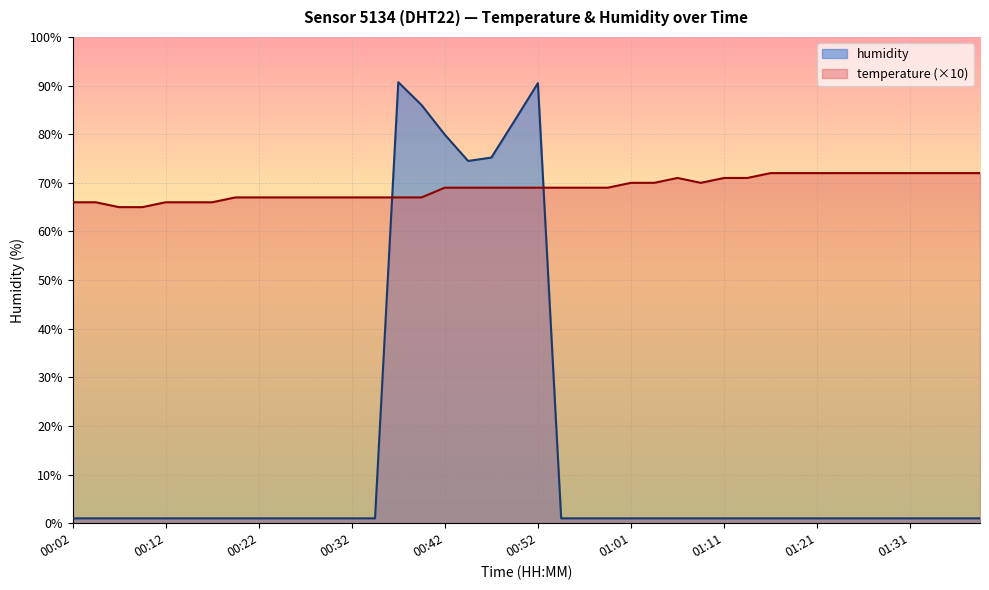

How many times do temperature and humidity cross each other?

2